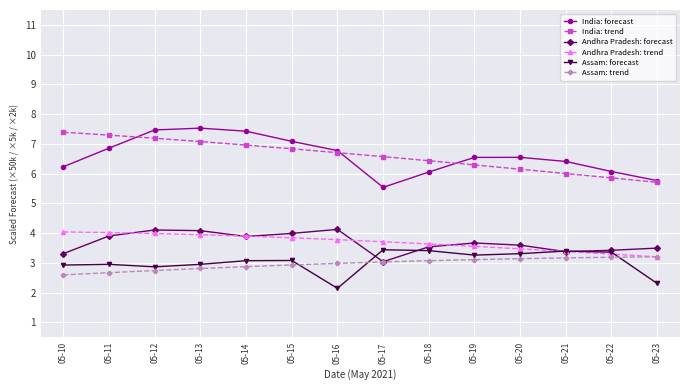

Is the value of Assam: trend at 05-11 greater than the value of Andhra Pradesh: trend at 05-10?

No